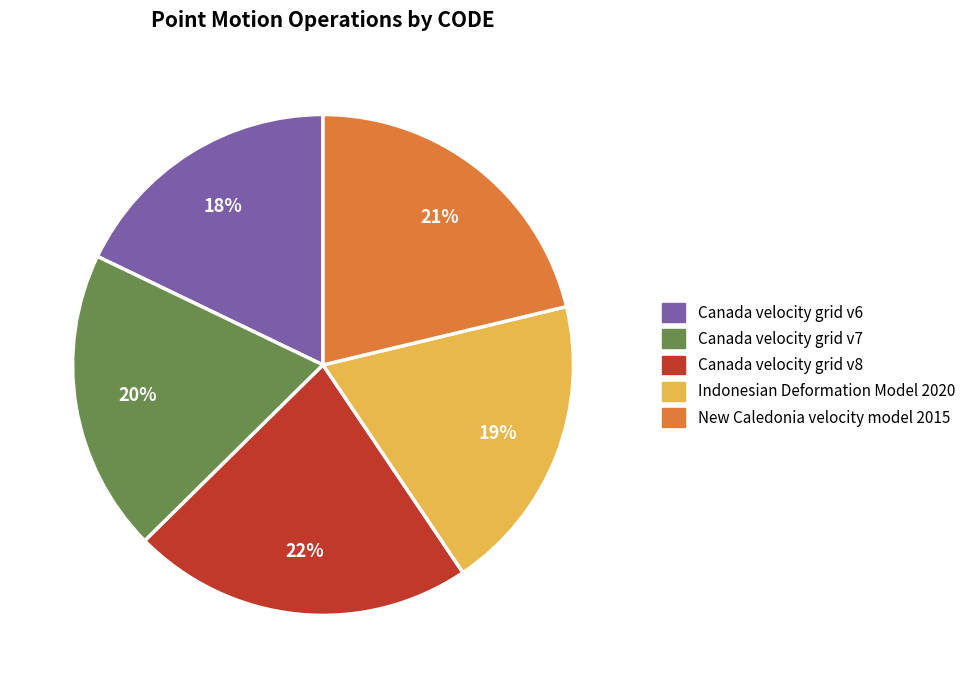

To the nearest percent, what is the combined percentage of Canada velocity grid v8 and New Caledonia velocity model 2015?

43%